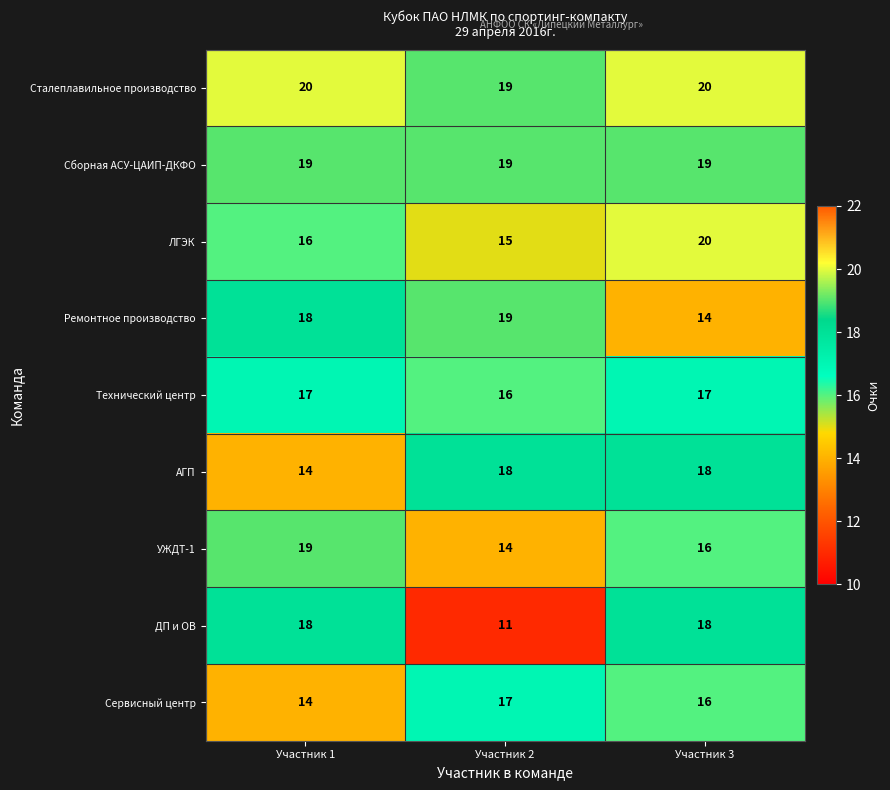

Which series has the largest range (max minus min)?

ДП и ОВ